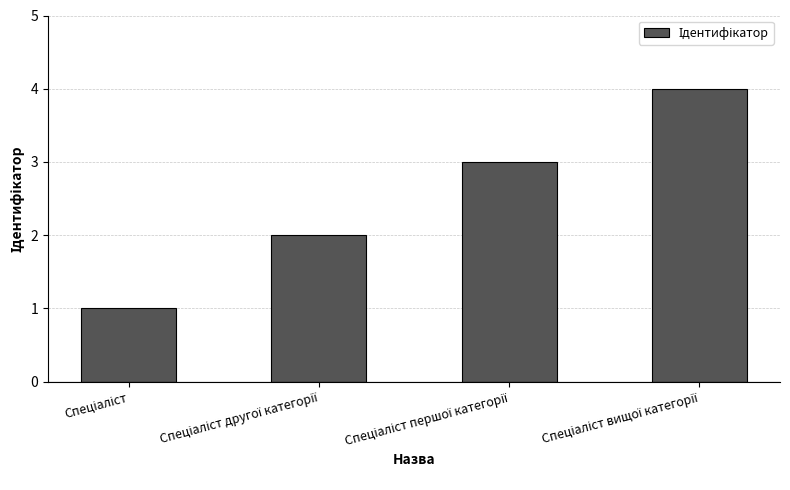

What is the difference between the maximum and minimum values?

3